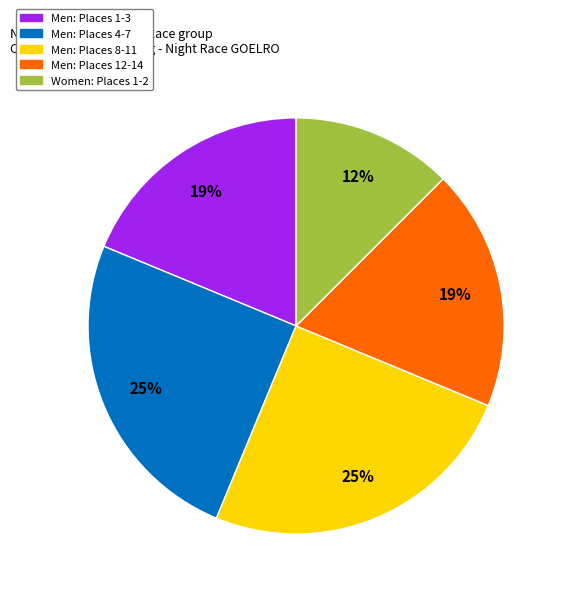

Between Men: Places 8-11 and Men: Places 1-3, which is larger?

Men: Places 8-11